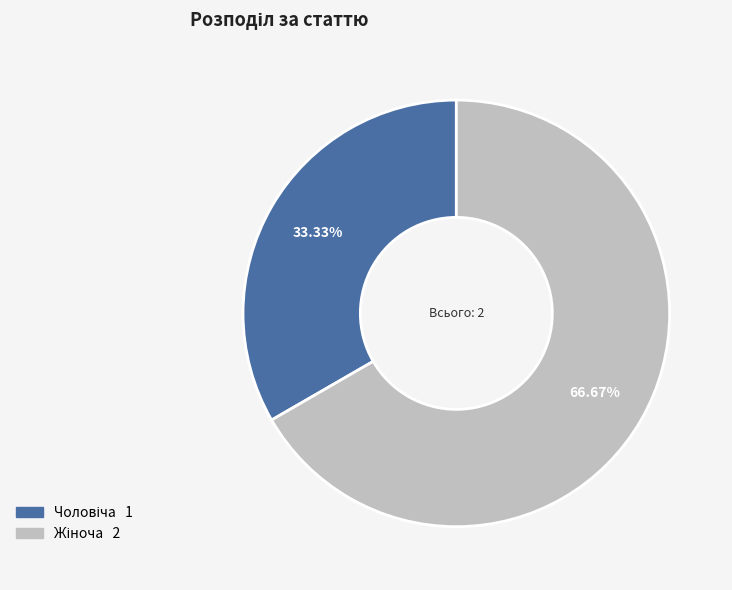

Is there a majority slice in this chart?

Yes